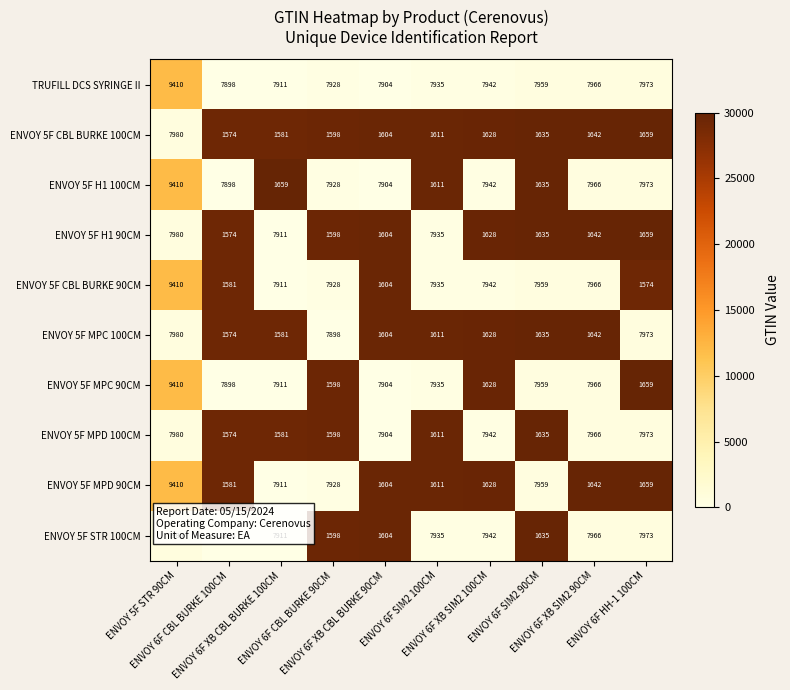

What is the average value of the ENVOY 5F CBL BURKE 90CM series?

6181